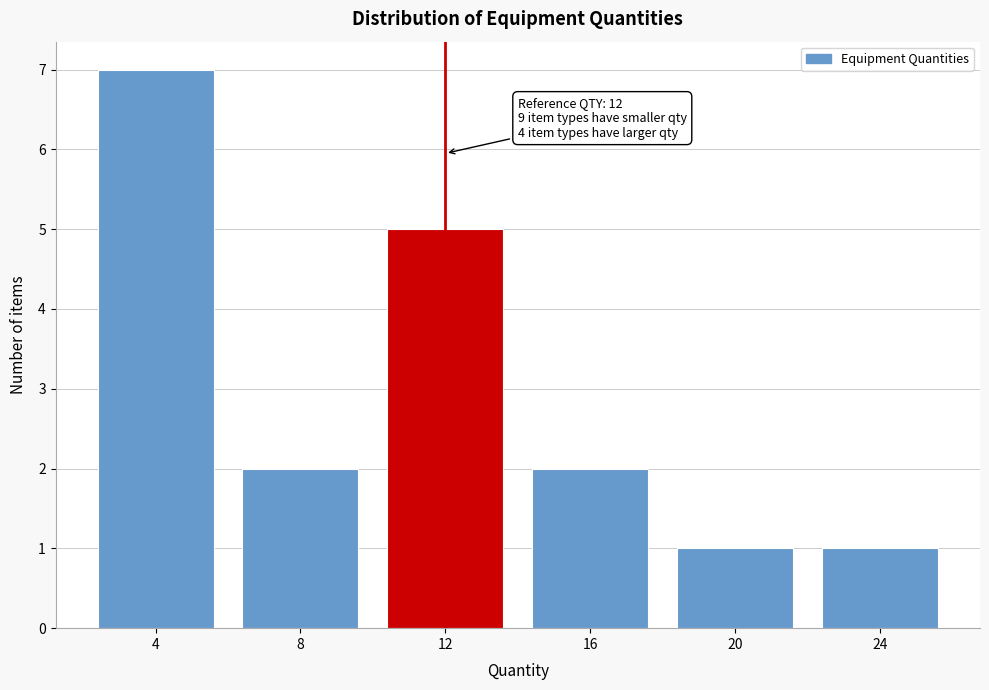

Reading left to right, extract all data points from this chart.

7	2	5	2	1	1